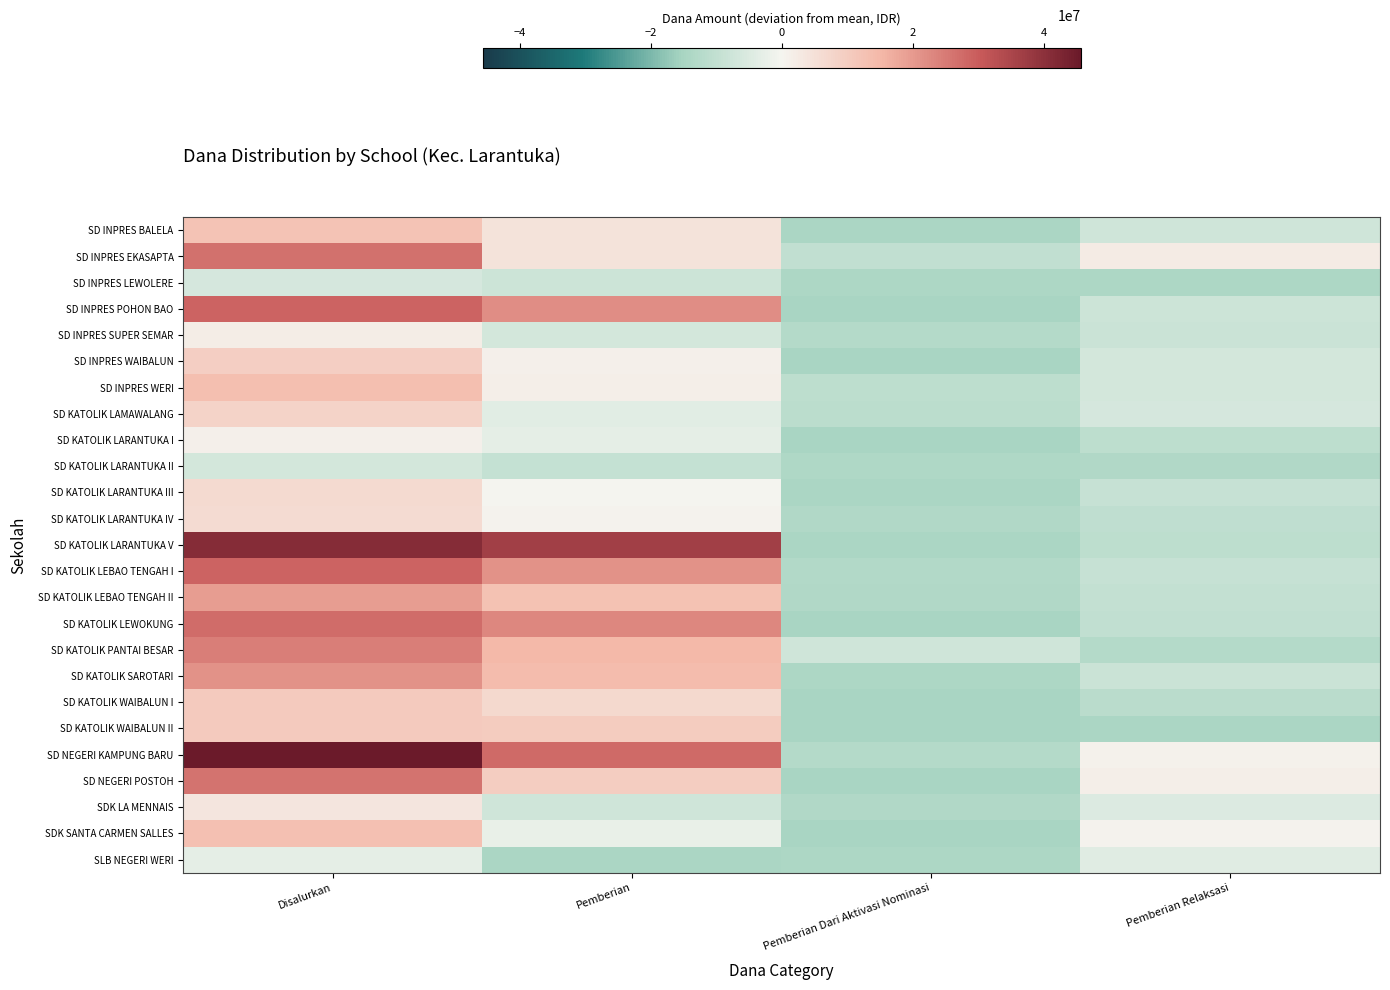

Rank the series at Pemberian Relaksasi from lowest to highest value.

SD KATOLIK WAIBALUN II, SD INPRES LEWOLERE, SD KATOLIK LARANTUKA II, SD KATOLIK PANTAI BESAR, SD KATOLIK WAIBALUN I, SD KATOLIK LARANTUKA I, SD KATOLIK LARANTUKA V, SD KATOLIK LARANTUKA IV, SD KATOLIK LEWOKUNG, SD KATOLIK LEBAO TENGAH II, SD KATOLIK LARANTUKA III, SD KATOLIK LEBAO TENGAH I, SD KATOLIK SAROTARI, SD INPRES SUPER SEMAR, SD INPRES POHON BAO, SD INPRES BALELA, SD INPRES WAIBALUN, SD INPRES WERI, SD KATOLIK LAMAWALANG, SDK LA MENNAIS, SLB NEGERI WERI, SDK SANTA CARMEN SALLES, SD NEGERI KAMPUNG BARU, SD NEGERI POSTOH, SD INPRES EKASAPTA